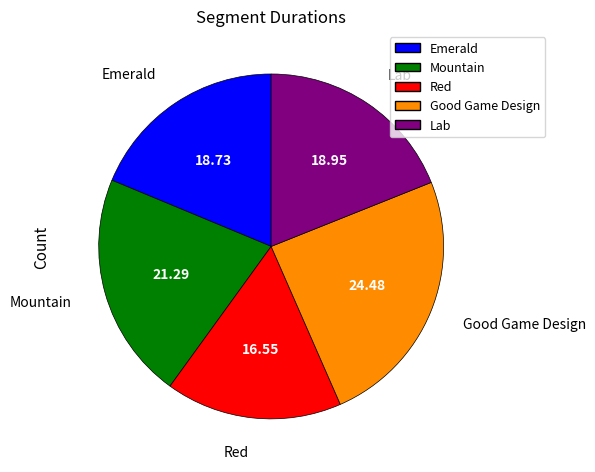

Which category has the biggest portion of the pie?

Good Game Design